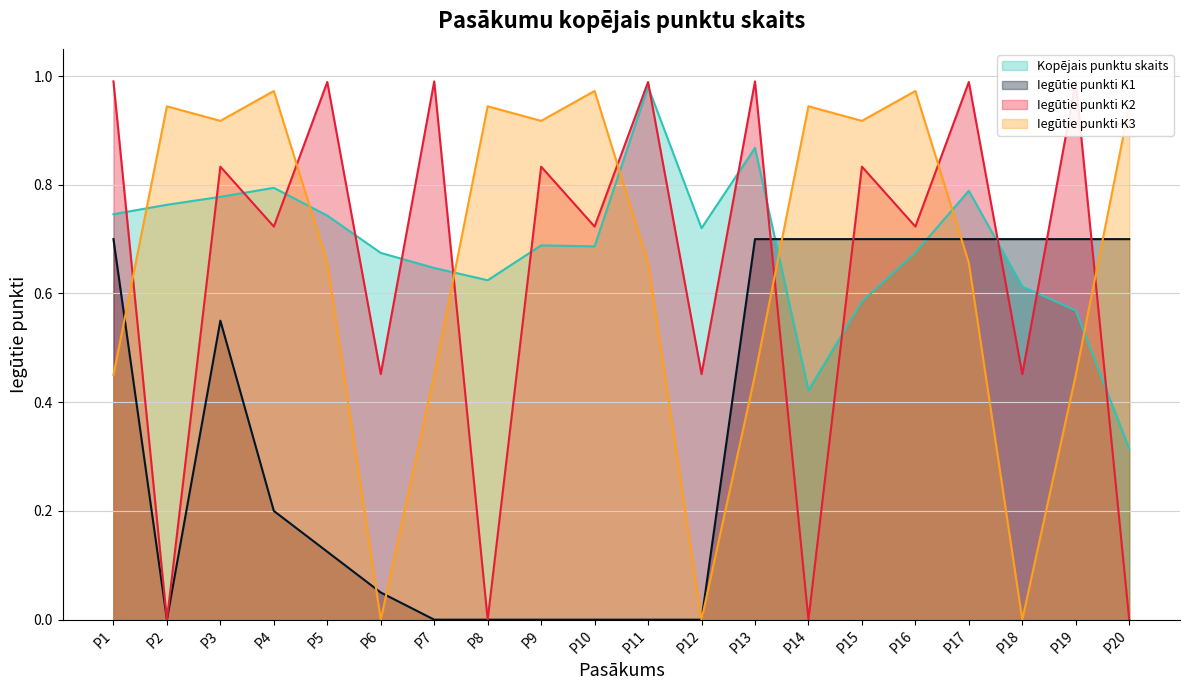

What is the greatest value displayed?

1.0